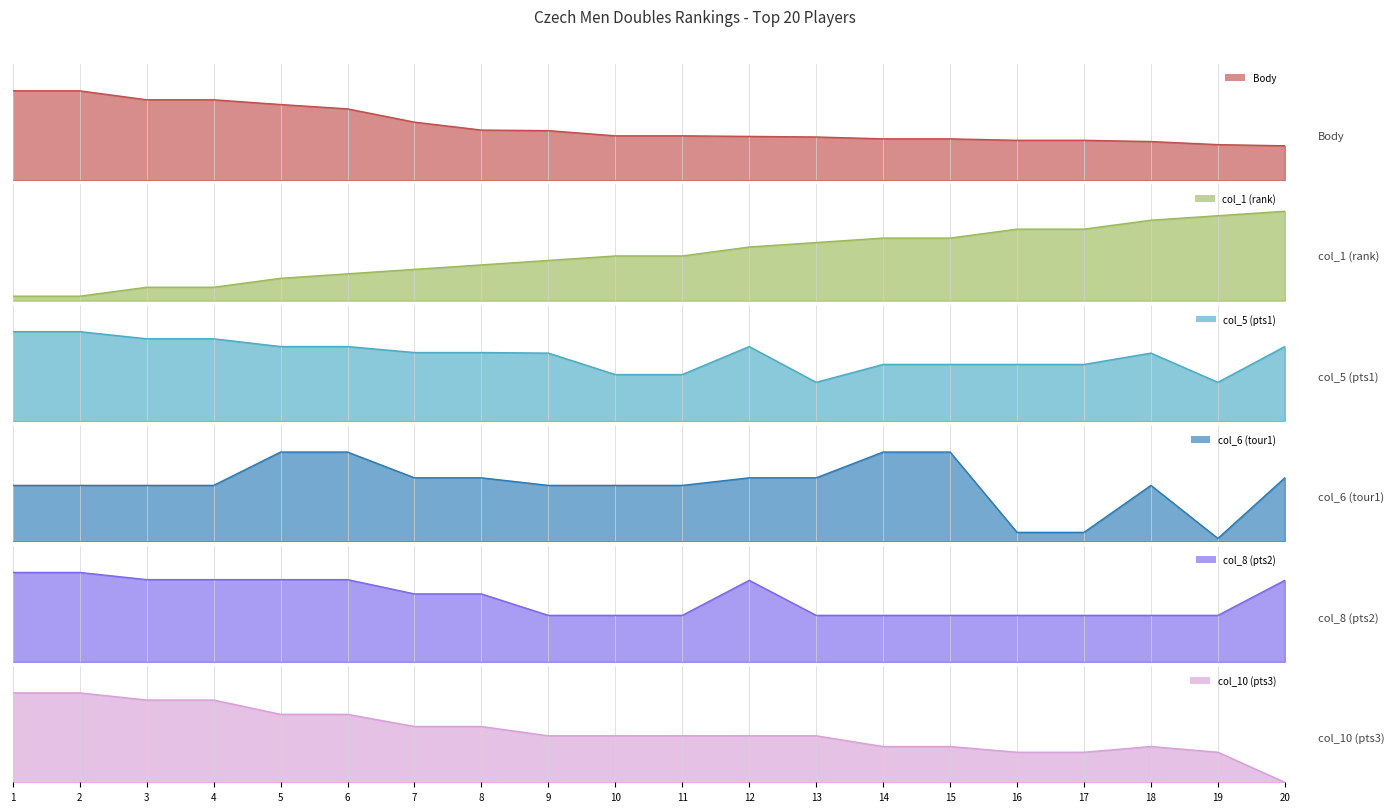

The col_10 (pts3) series shows 1034 at 7. True or false?

False